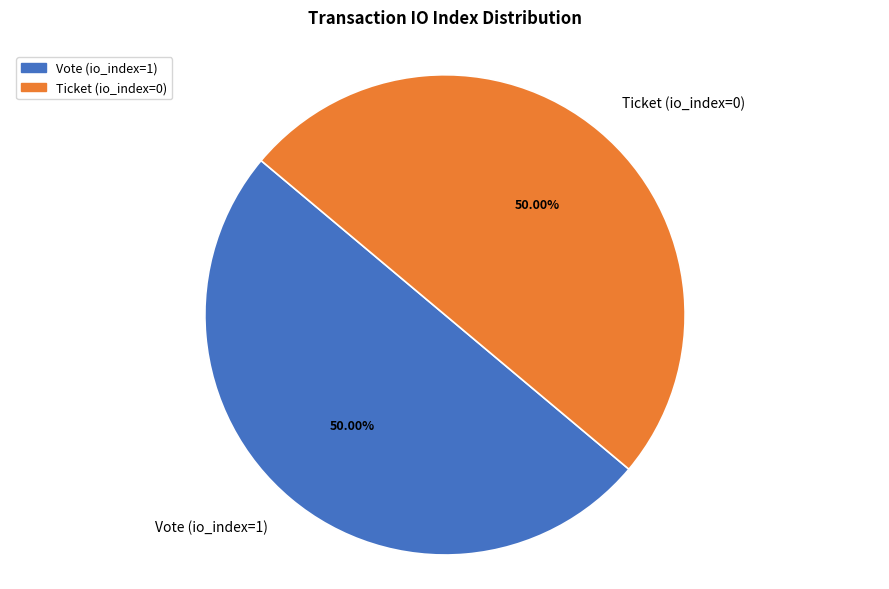

Approximately how many times larger is the value at Vote (io_index=1) compared to Ticket (io_index=0)?

1.0